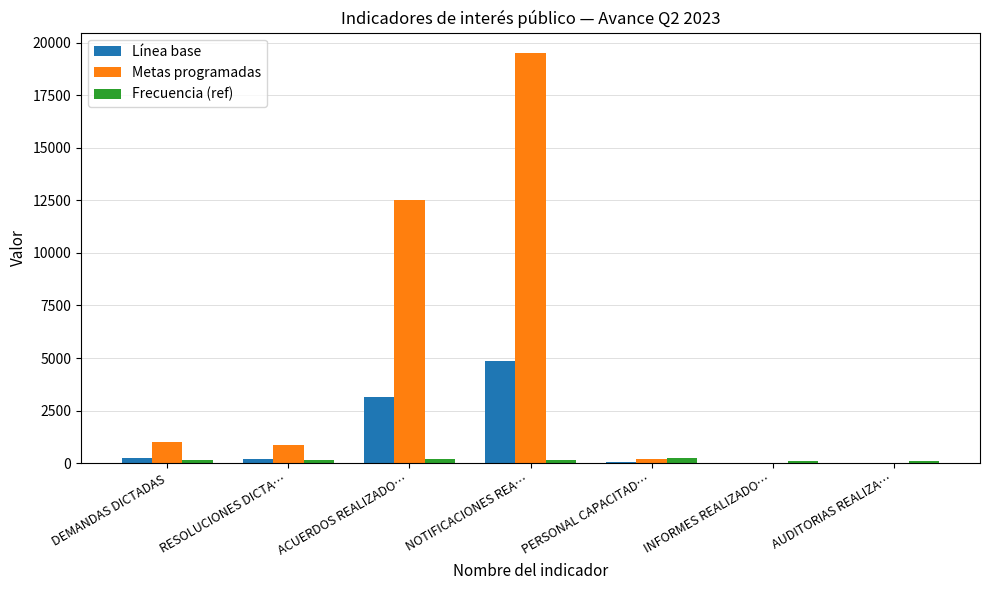

The value of Línea base at NOTIFICACIONES REA… is 7867.2. True or false?

False